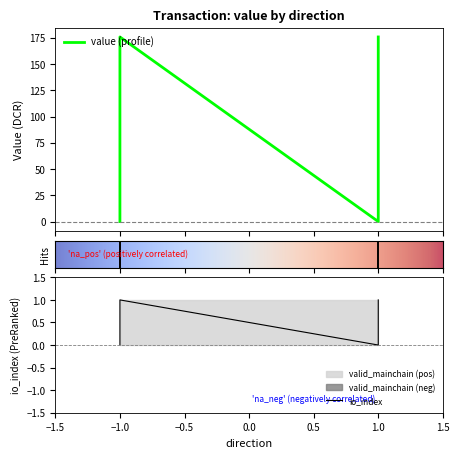

Count the io_index values in the range 0 to 1.

4